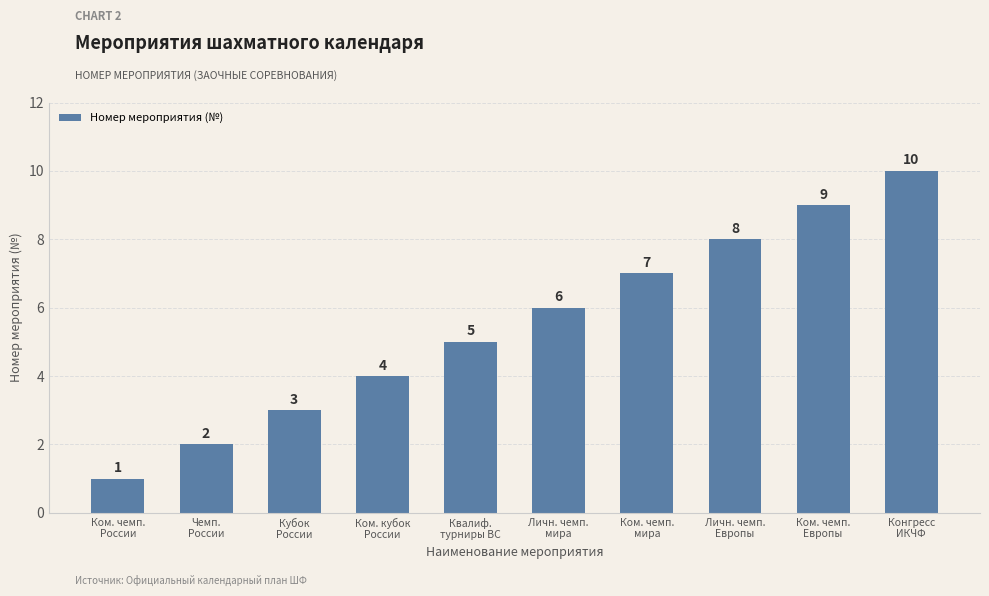

The value at Чемп.
России is 4. True or false?

False